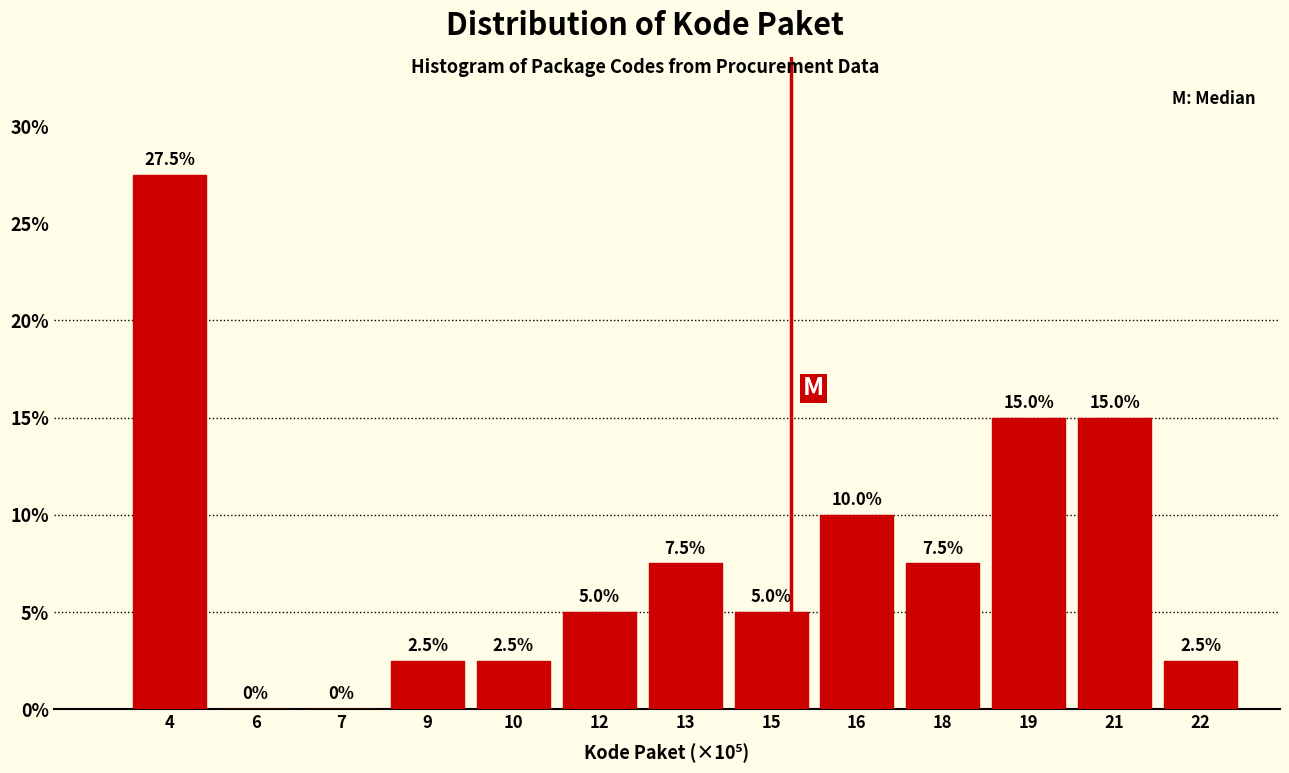

Reading right to left, extract all data points from this chart.

22=2.5	21=15.0	19=15.0	18=7.5	16=10.0	15=5.0	13=7.5	12=5.0	10=2.5	9=2.5	7=0.0	6=0.0	4=27.5